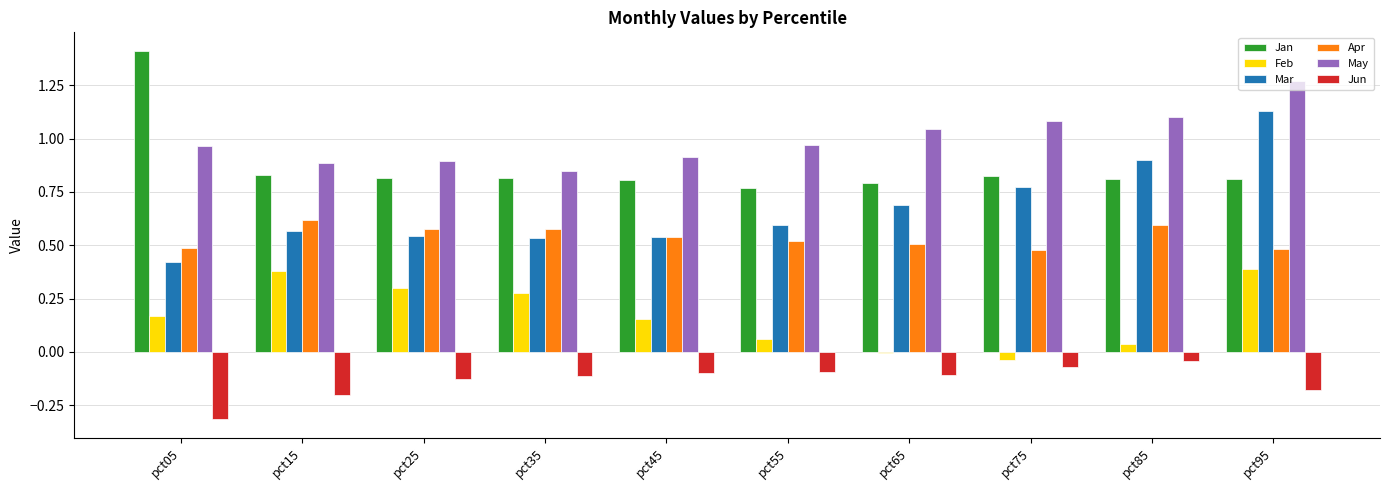

At which label does Feb first exceed 0?

pct05